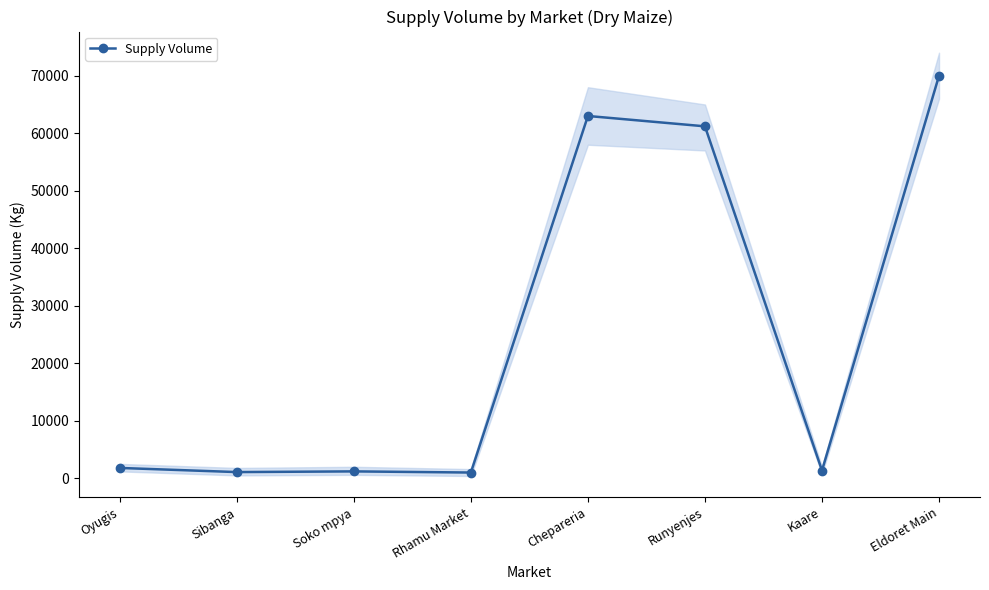

How many points are lower than both their immediate neighbors (excluding endpoints)?

3